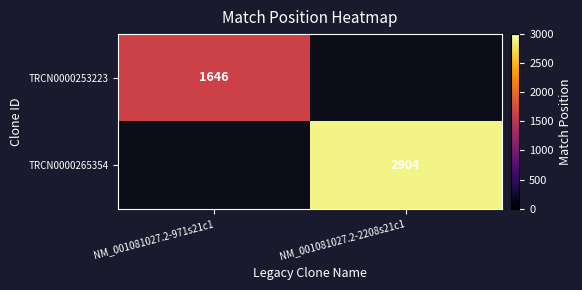

Is it true that TRCN0000253223 equals 2726 at NM_001081027.2-971s21c1?

False